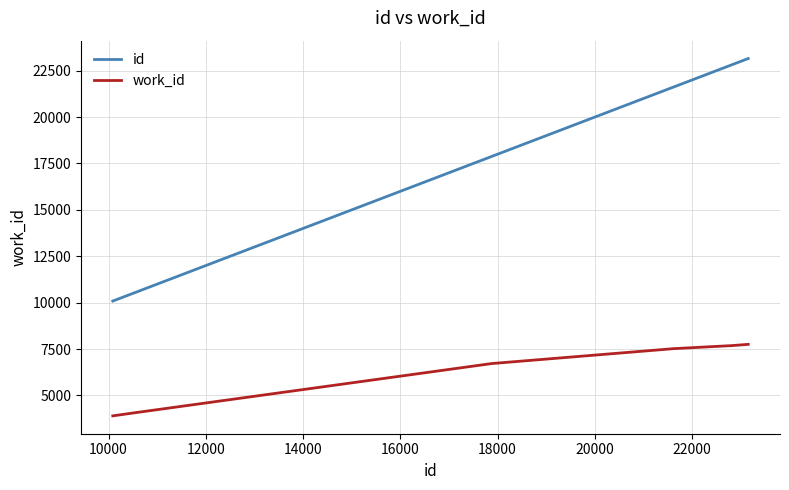

Which series has the largest range (max minus min)?

id